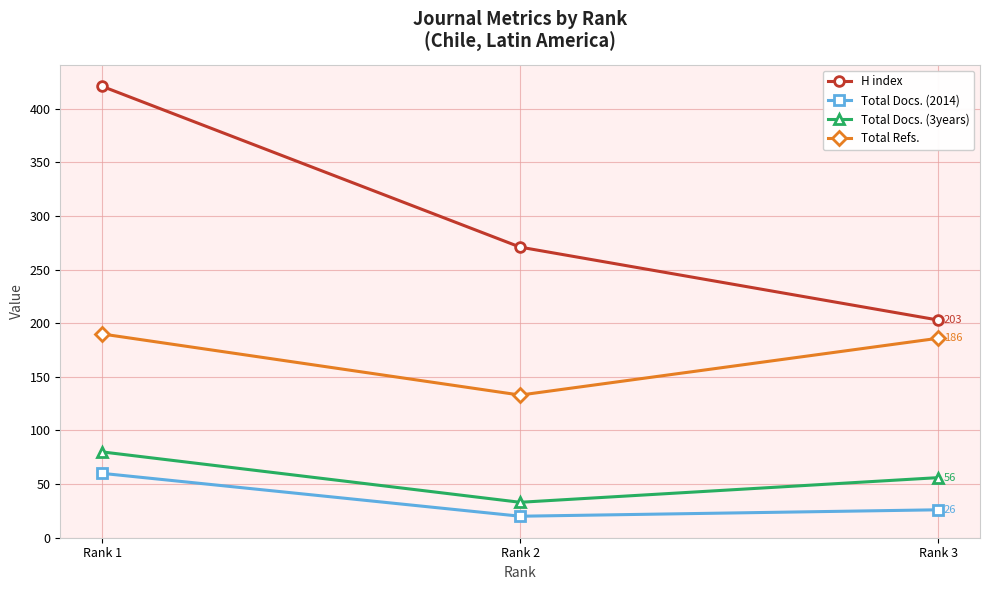

The value of Total Refs. at Rank 1 is 72. True or false?

False